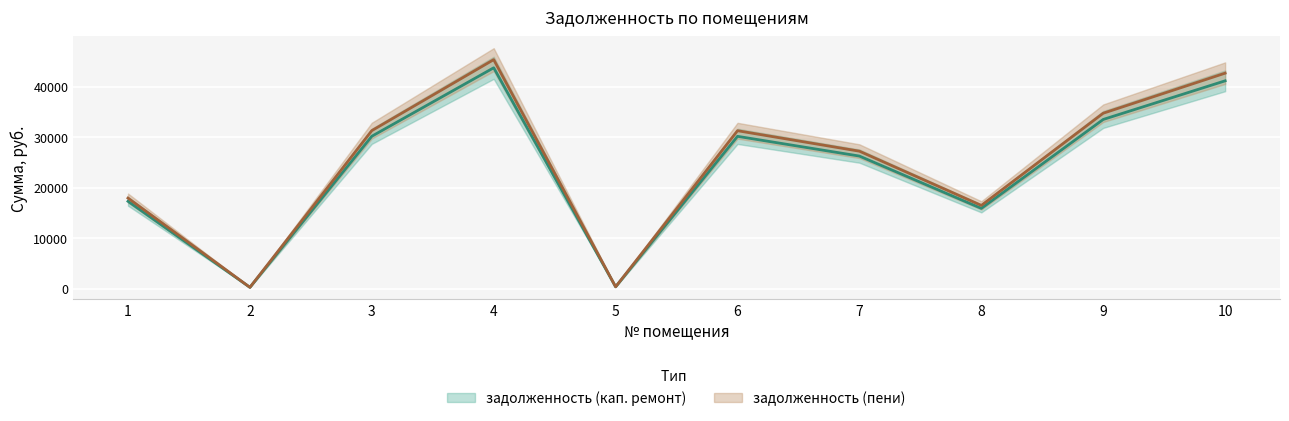

What is the greatest value displayed?

45337.4